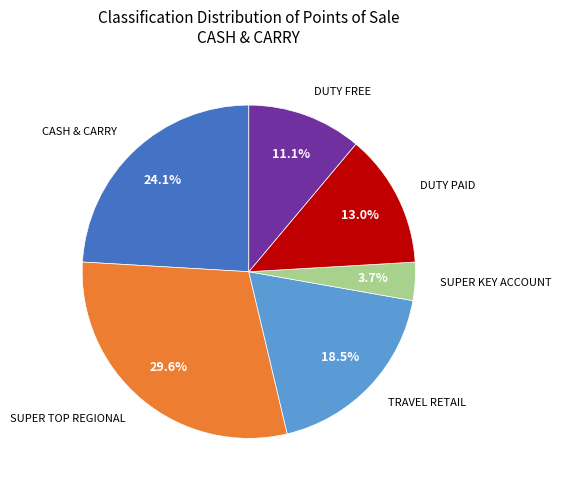

To the nearest percent, what is the combined percentage of DUTY FREE and SUPER KEY ACCOUNT?

15%